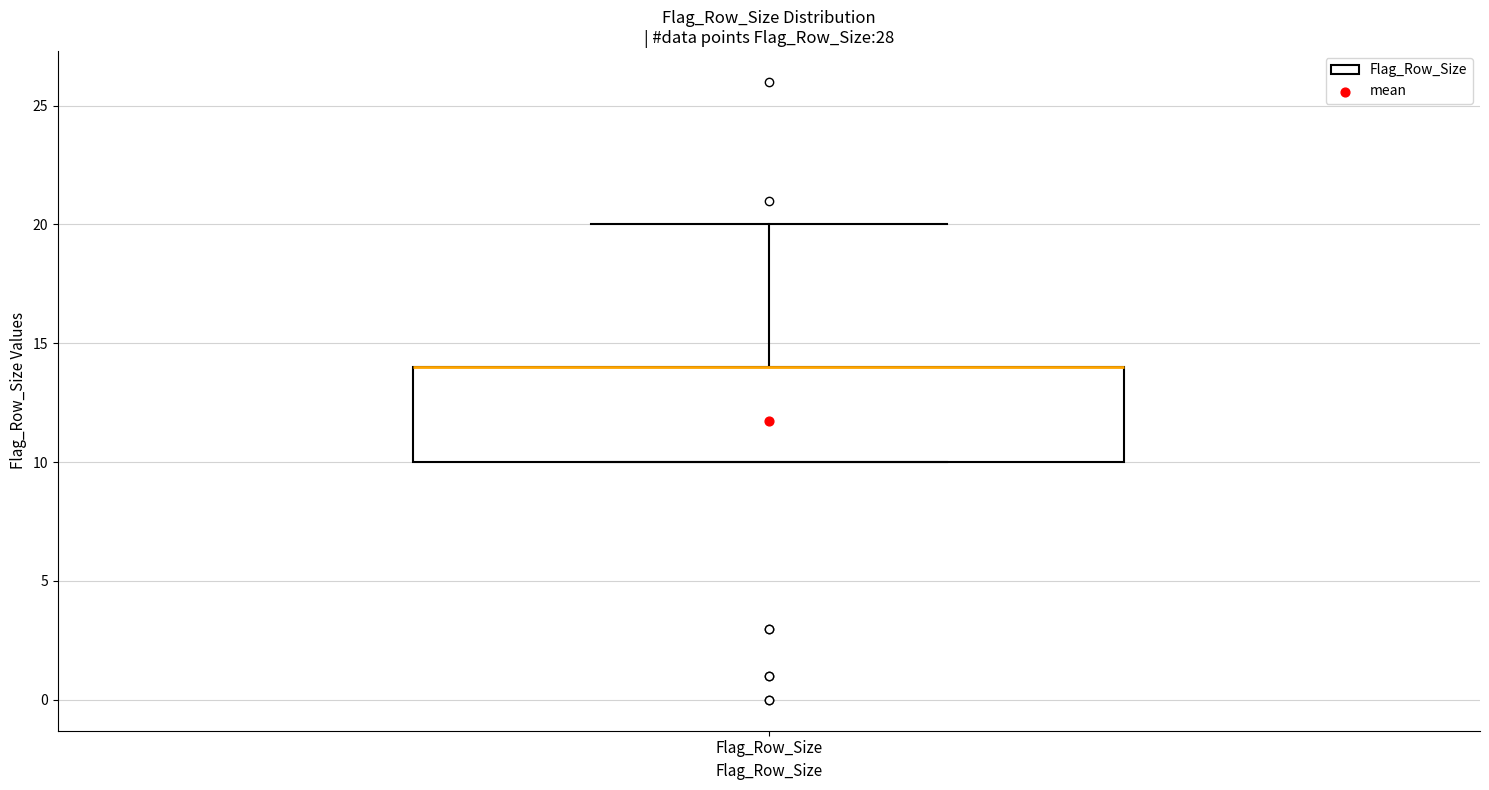

Read this box plot against the y-axis: the position of the median line, the range covered by the box, and the ends of both whiskers. The values are not printed on the chart, so give them approximately, as read against the axis.

median 14 (drawn on the box's upper edge), box 10 to 14, whiskers 10 to 20